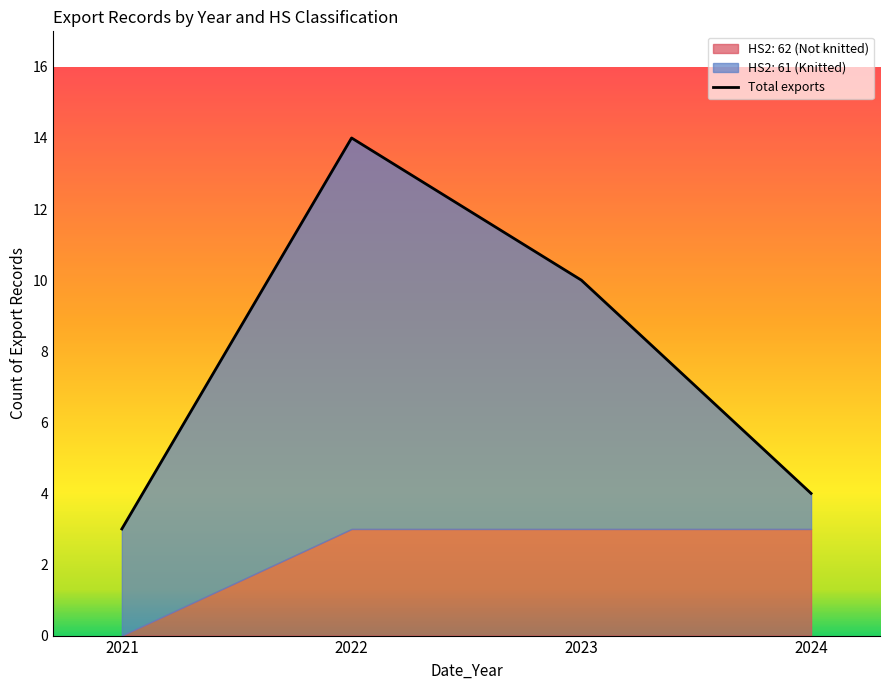

What is the difference between the second highest and second lowest values?

6